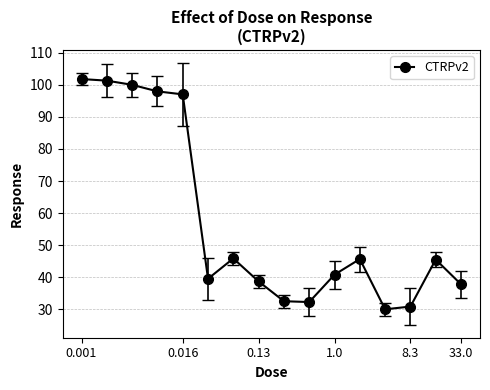

What is the sum of all values?

917.7